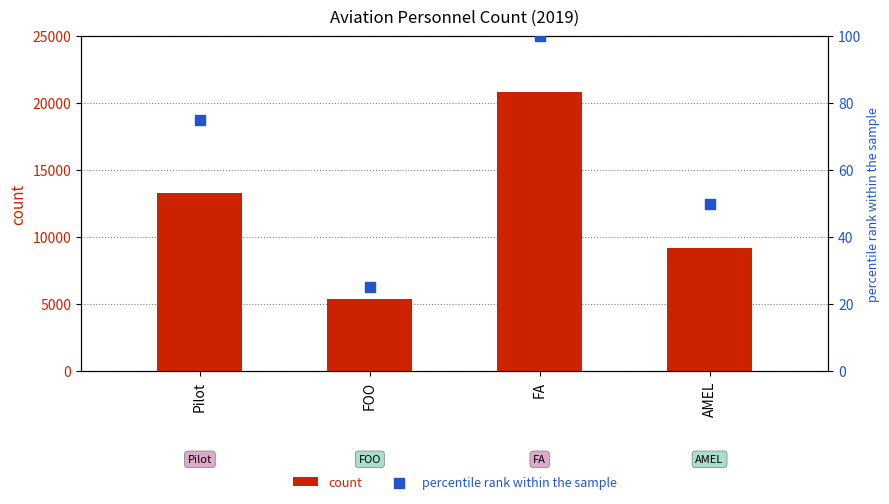

What are all the series names shown in the legend?

count, percentile rank within the sample